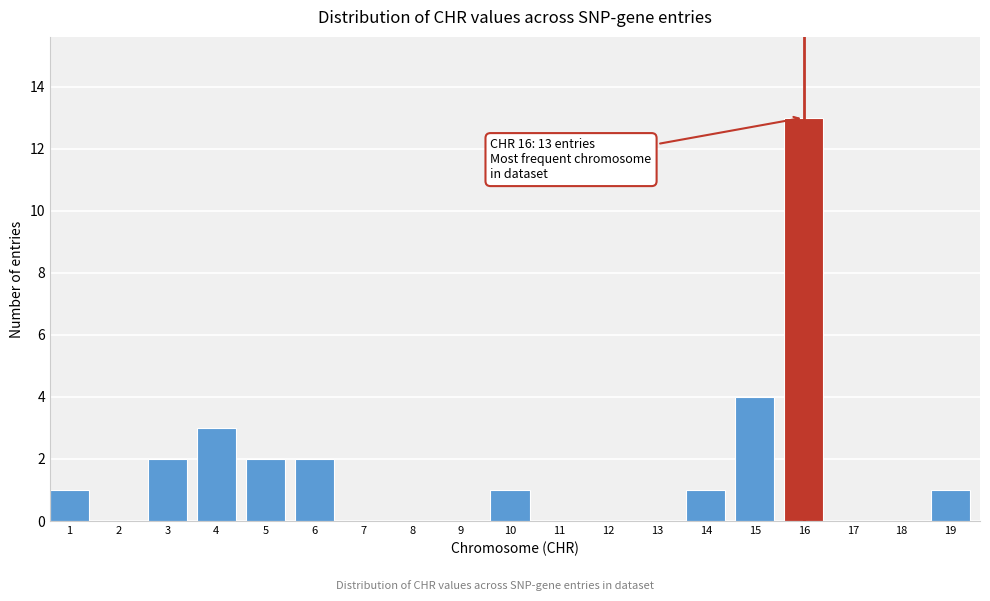

Reading left to right, transcribe all the data shown in this chart.

1=1	2=0	3=2	4=3	5=2	6=2	7=0	8=0	9=0	10=1	11=0	12=0	13=0	14=1	15=4	16=13	17=0	18=0	19=1